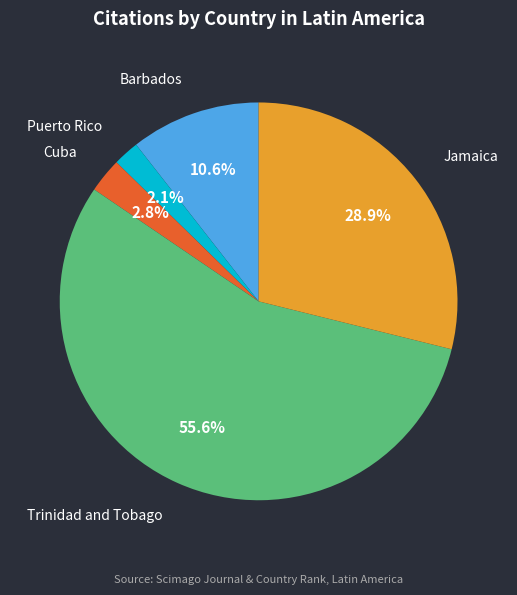

Does any single category account for the majority?

Yes